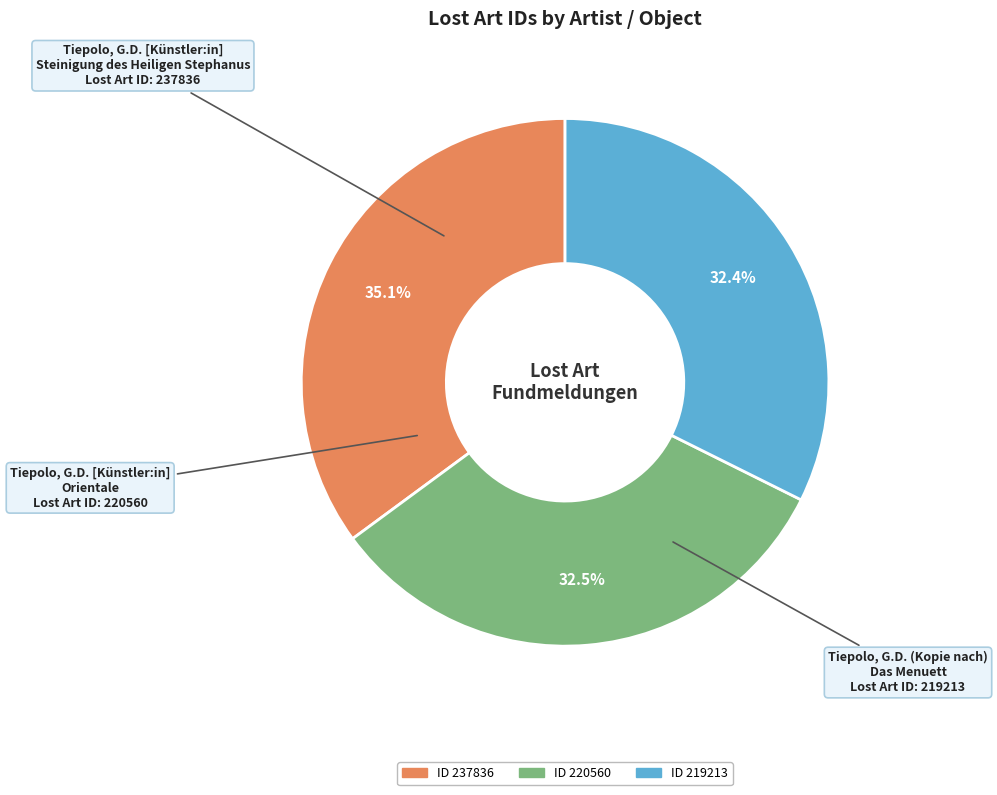

Does any single category account for the majority?

No